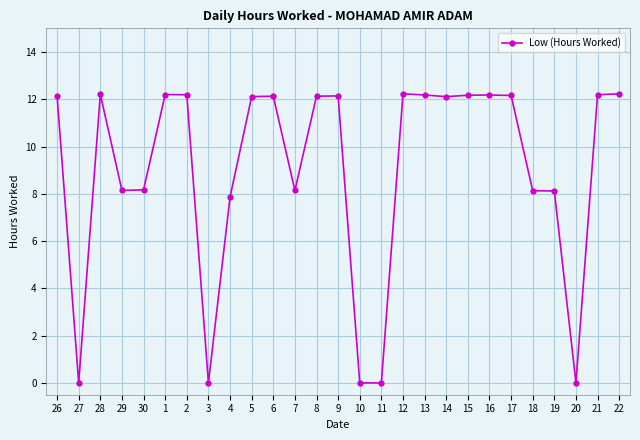

Does the chart have visible grid lines?

Yes